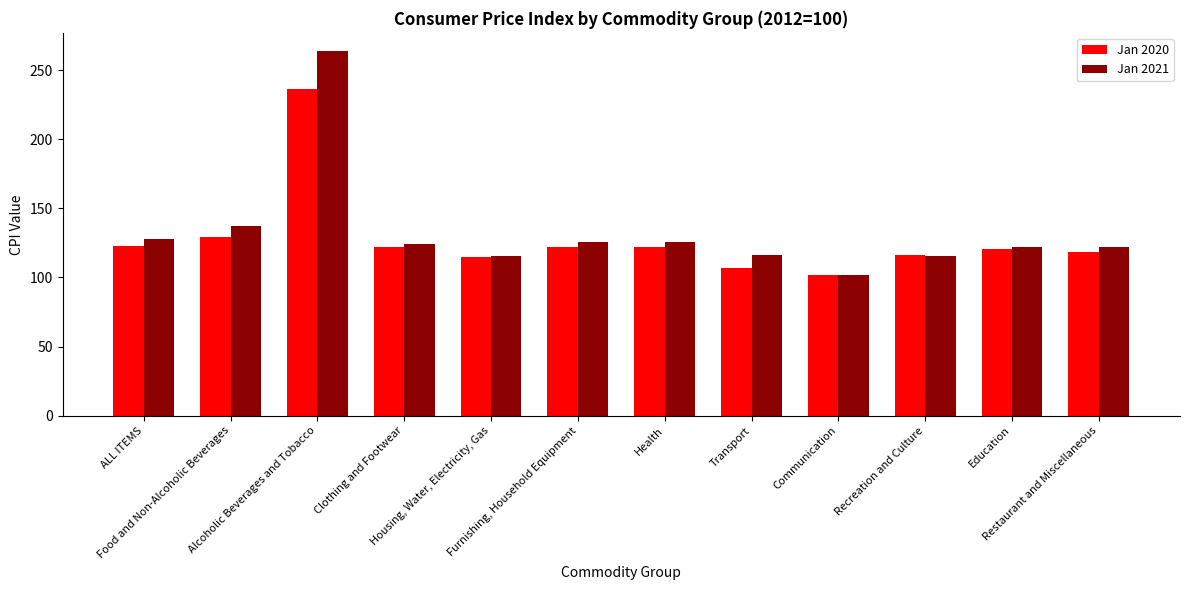

At which category is the sum across all series the highest?

Alcoholic Beverages and Tobacco